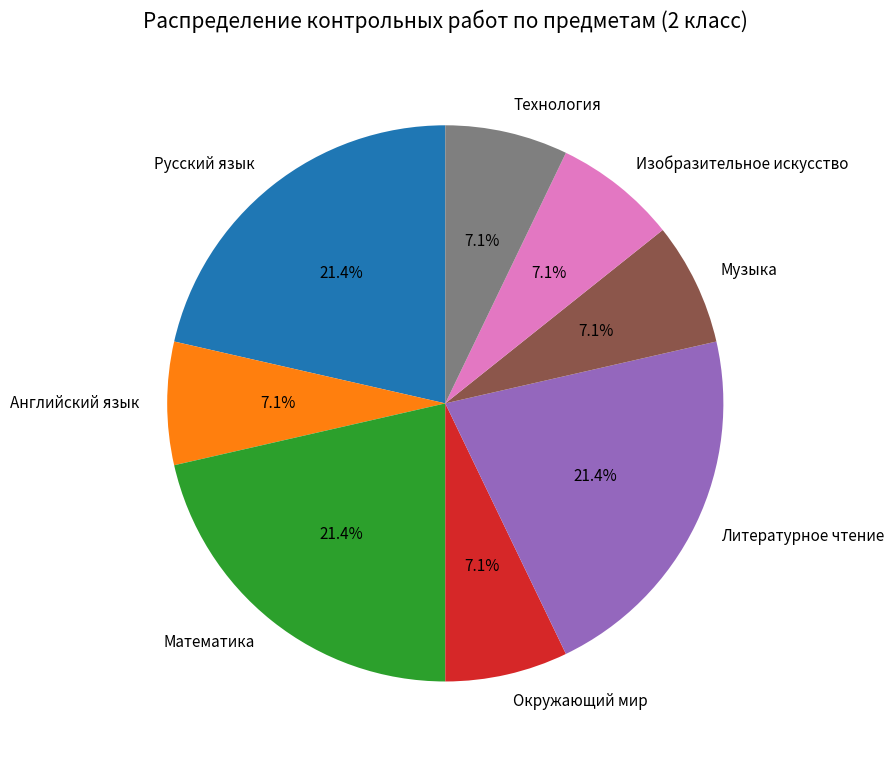

Approximately how many times larger is the value at Математика compared to Окружающий мир?

3.0